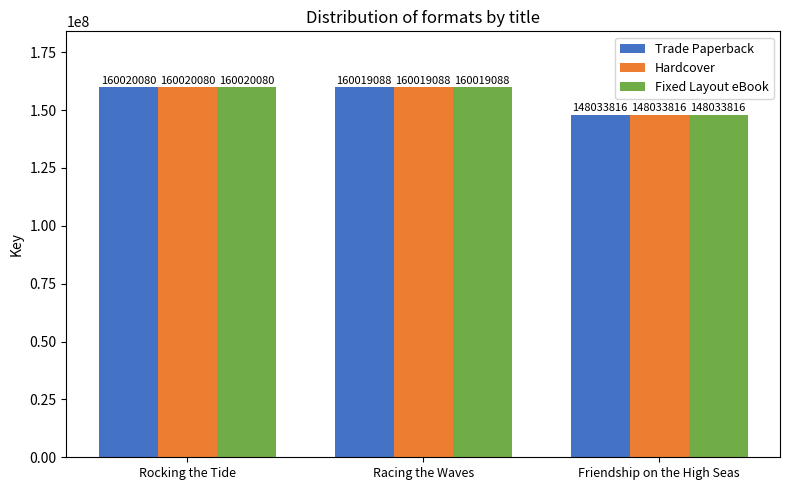

What is the total value across all series at Rocking the Tide?

480060240